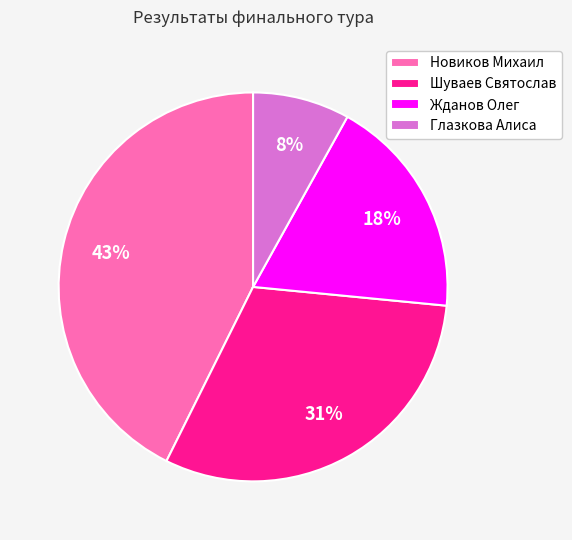

Combined, do Новиков Михаил and Шуваев Святослав account for over 50%?

Yes